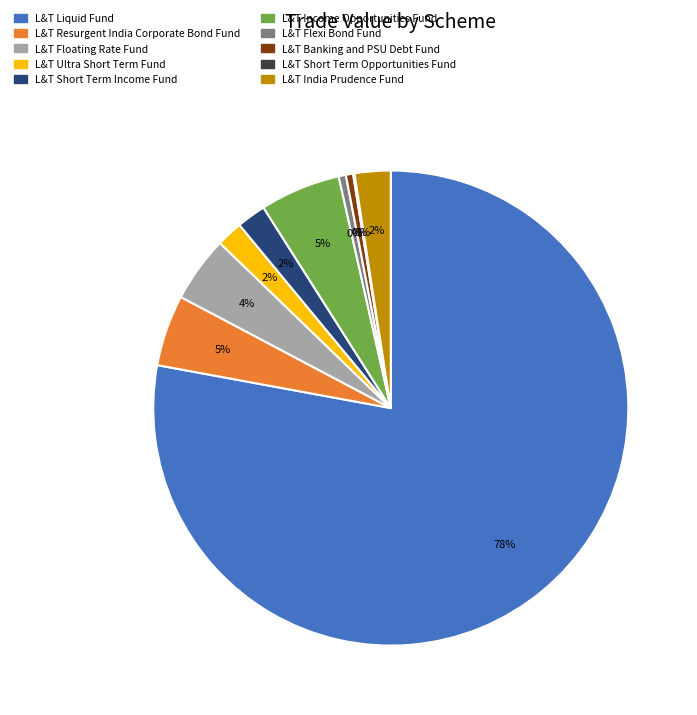

To the nearest percent, what is the average slice percentage?

10%